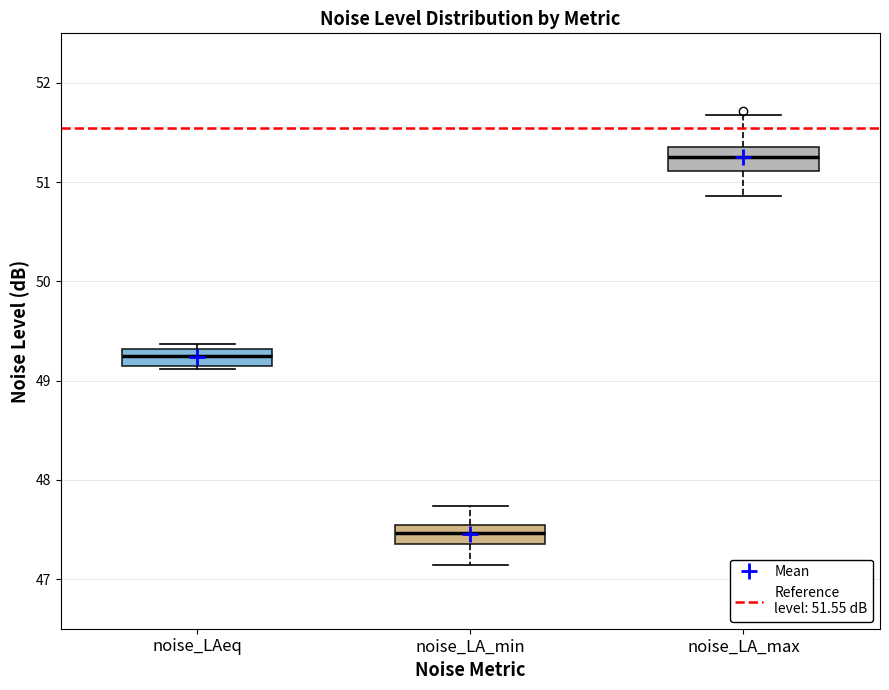

Reading left to right, transcribe this box plot: for each box, give where its median line is, the range the box spans, and where its two whiskers end, as read against the y-axis. The values are not printed on the chart, so give them approximately, as read against the axis.

noise_LAeq: median 49.3 (inside the box), box 49.2 to 49.3, whiskers 49.1 to 49.4
noise_LA_min: median 47.5 (inside the box), box 47.4 to 47.5, whiskers 47.1 to 47.7
noise_LA_max: median 51.3, box 51.1 to 51.4, whiskers 50.9 to 51.7